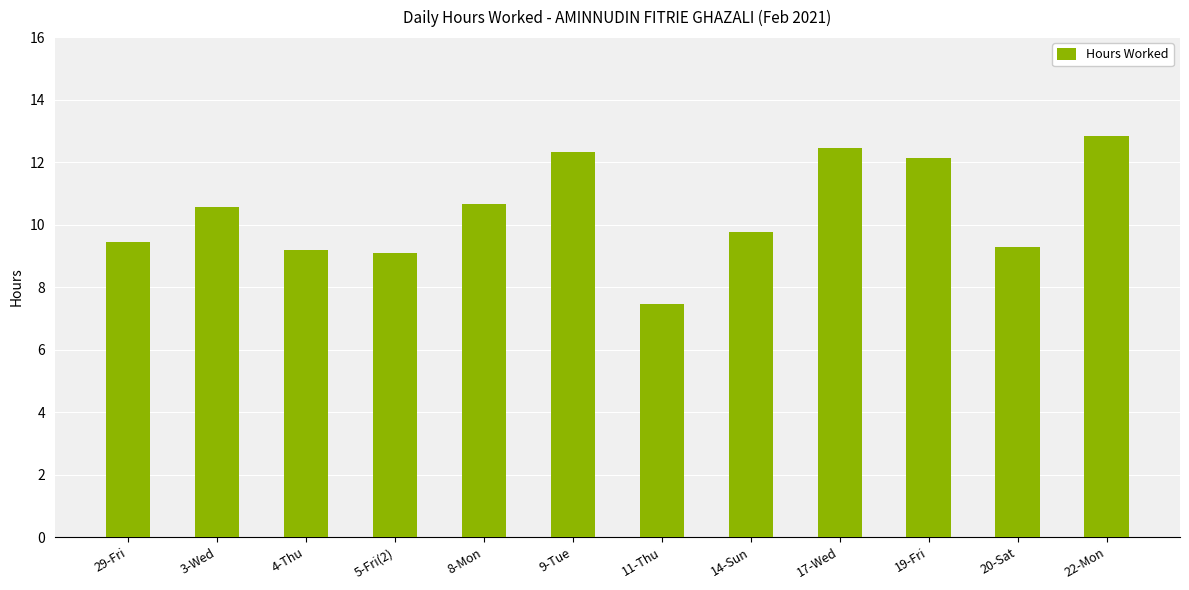

Which category has the lowest value across all series?

11-Thu